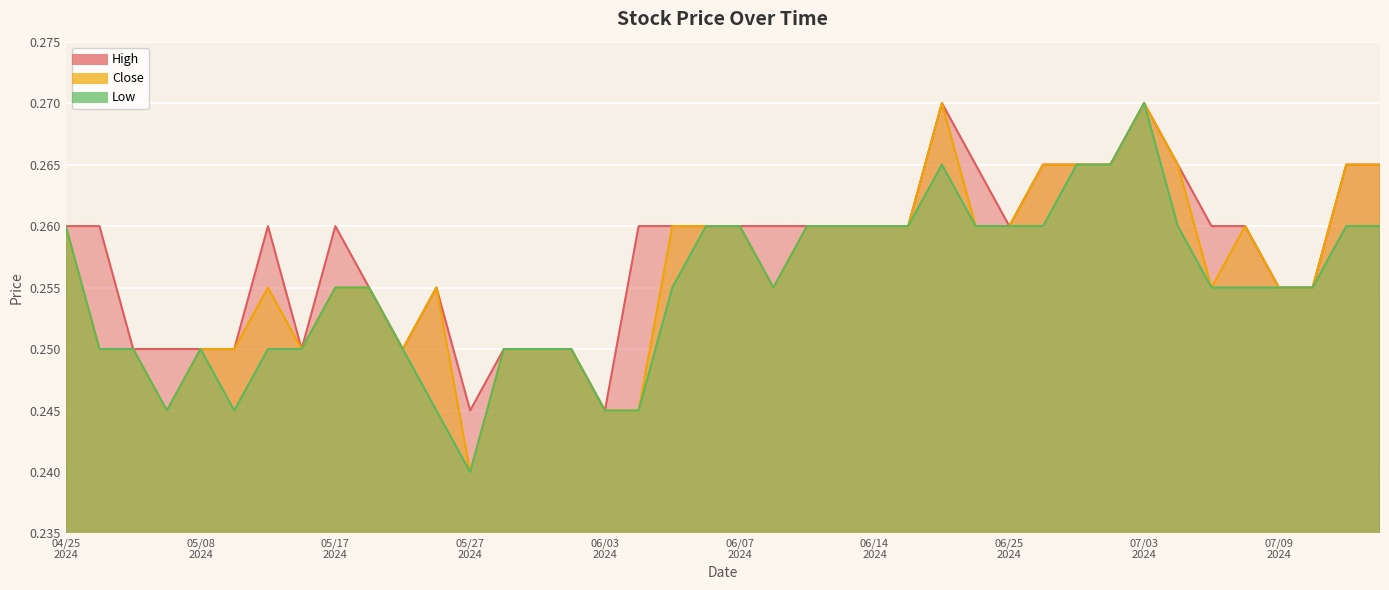

True or false: Low and Close cross at least once.

False